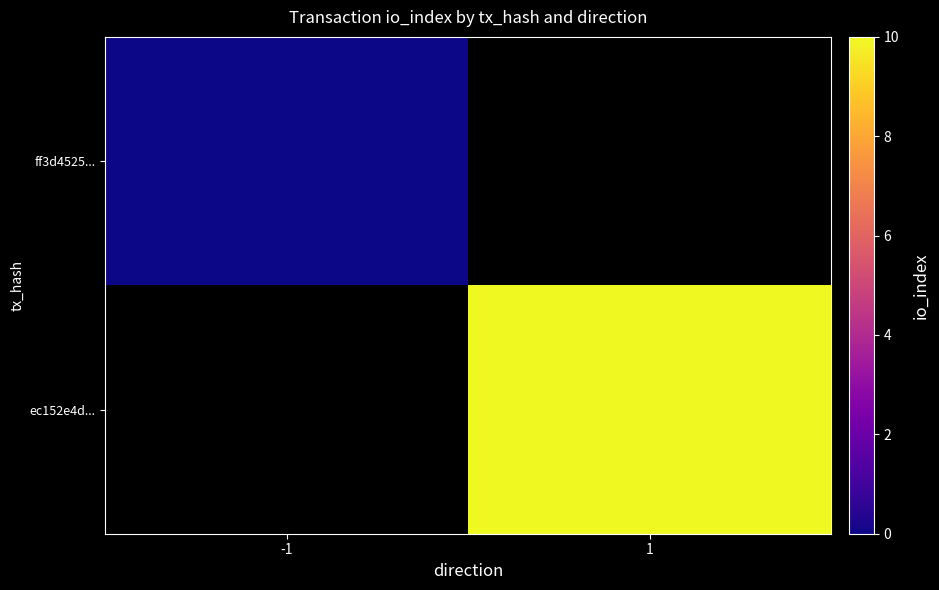

Rank the categories by ff3d4525... value from lowest to highest.

-1, 1